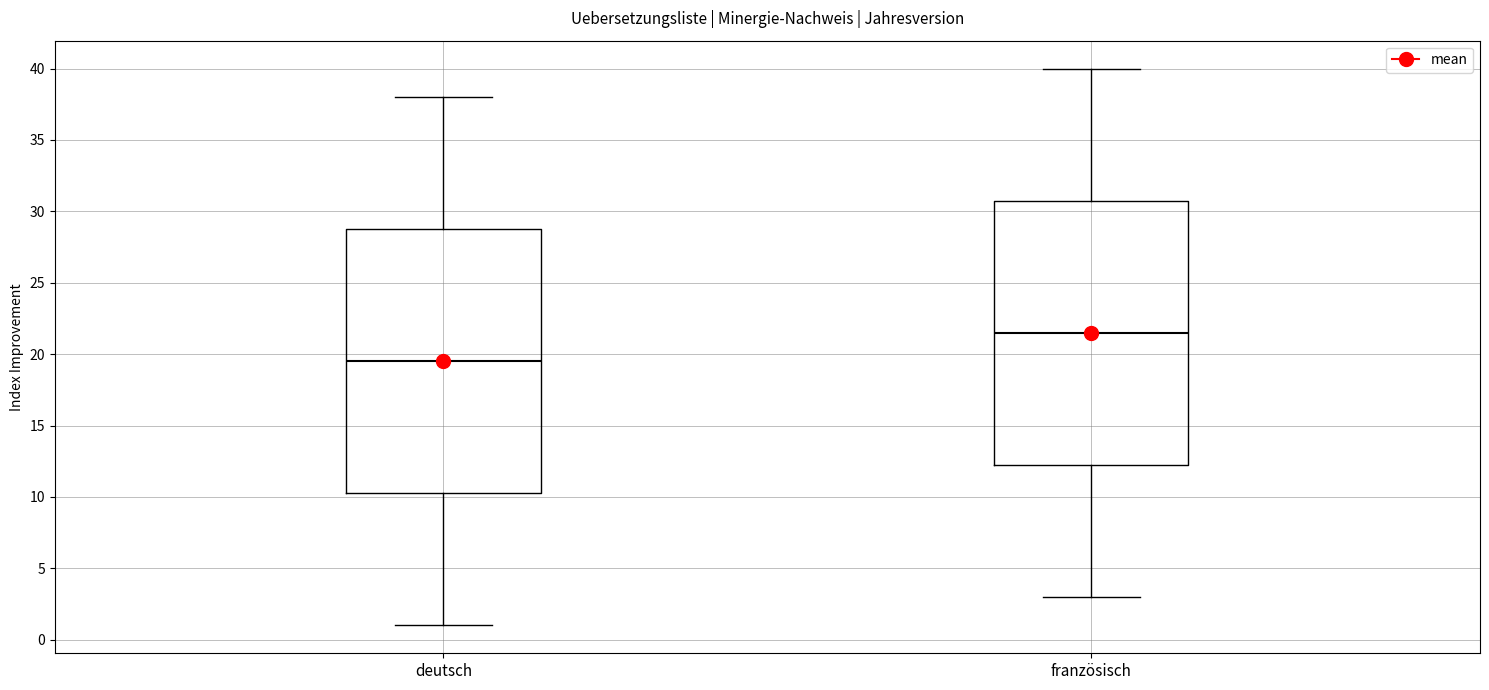

Reading left to right, read every box against the y-axis: the position of its median line, the range the box covers, and the ends of its whiskers. The values are not printed on the chart, so give them approximately, as read against the axis.

deutsch: median 19.5, box 10.5 to 29.0, whiskers 1.0 to 38.0
französisch: median 21.5, box 12.5 to 31.0, whiskers 3.0 to 40.0